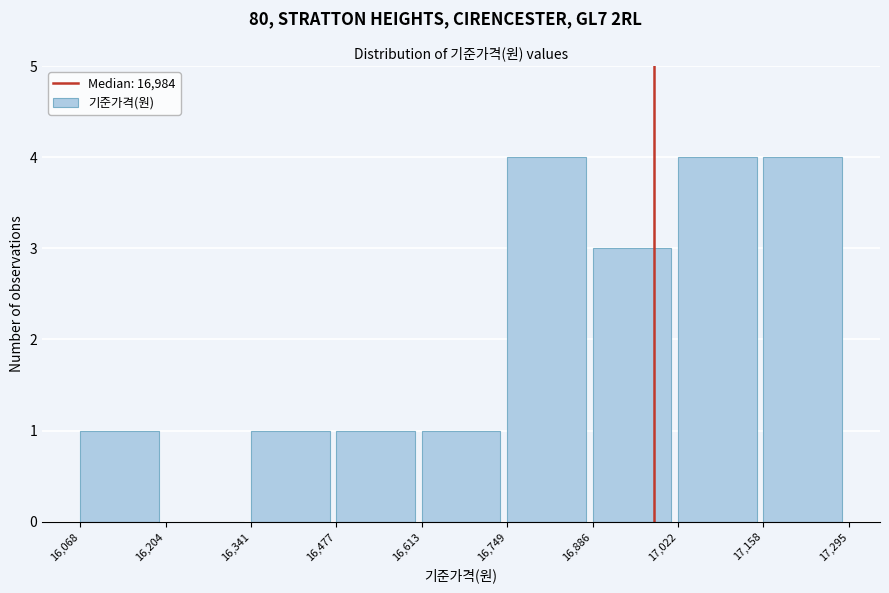

Reading left to right, transcribe this chart: for each bar, give the range it covers on the x-axis and its height. The values are not printed on the chart, so give them approximately, as read against the axis.

16,068 to 16,204: 1
16,204 to 16,341: 0
16,341 to 16,477: 1
16,477 to 16,613: 1
16,613 to 16,749: 1
16,749 to 16,886: 4
16,886 to 17,022: 3
17,022 to 17,158: 4
17,158 to 17,295: 4